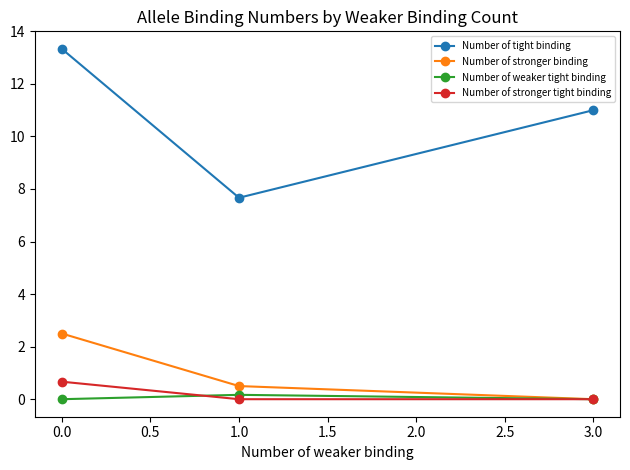

True or false: Number of stronger binding has a value of 0.2 at 0.0.

False